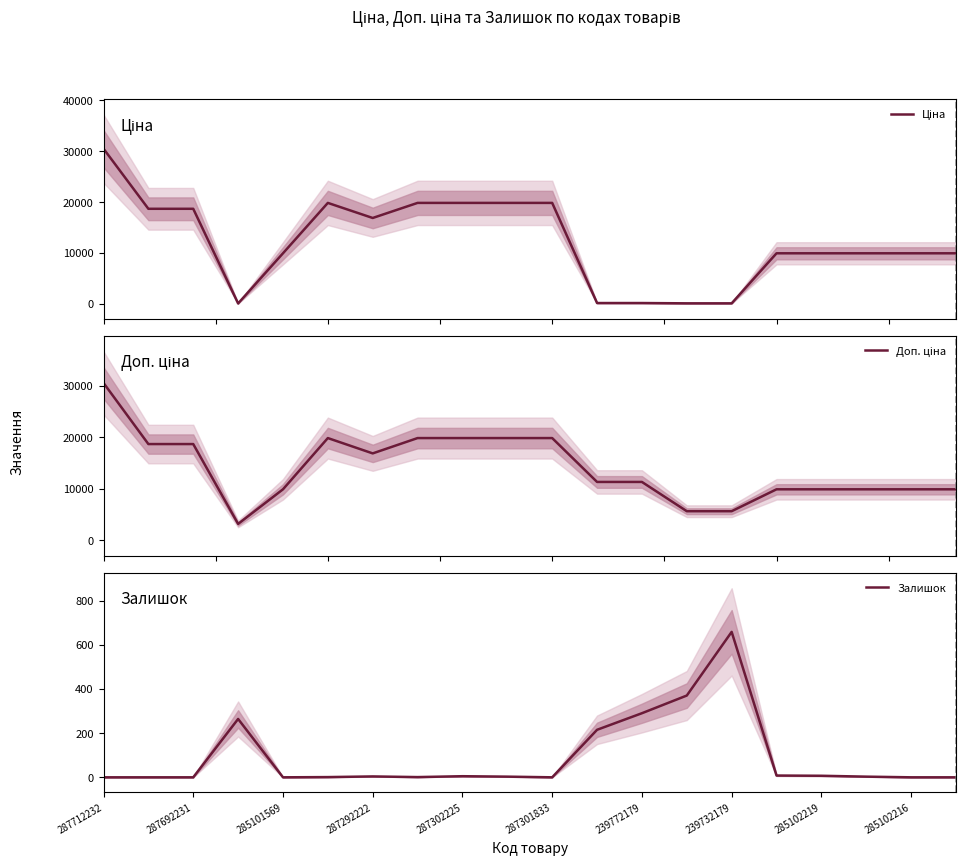

Which category has the lowest value across all series?

287712232